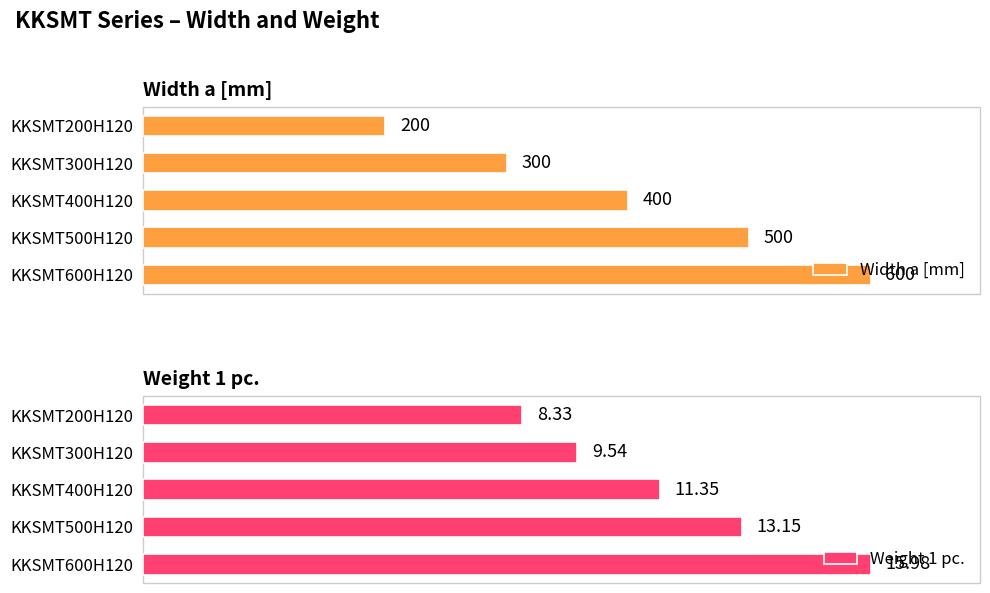

What is the greatest value displayed?

600.0